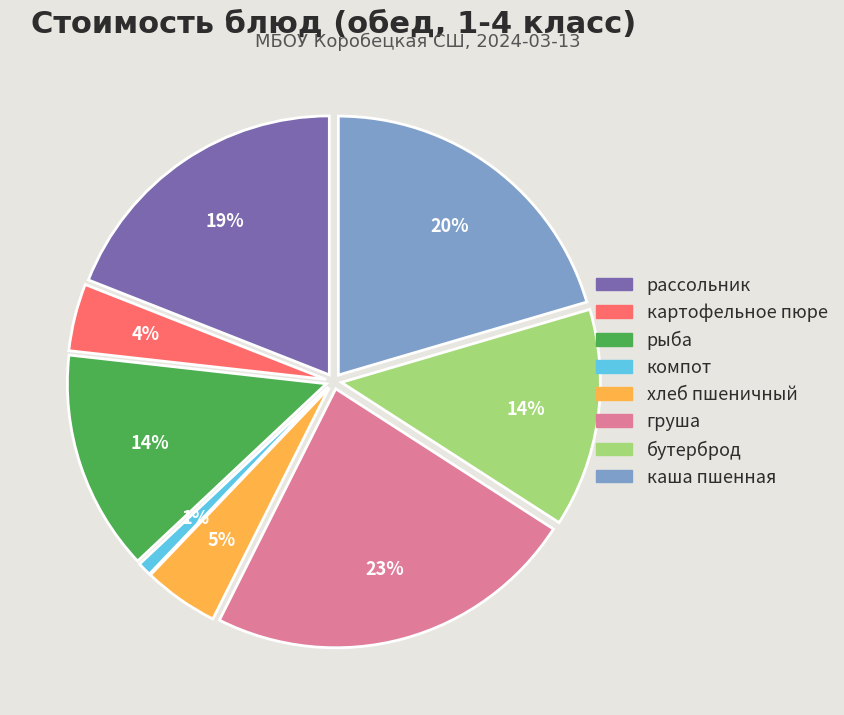

To the nearest percent, what portion does хлеб пшеничный represent?

5%